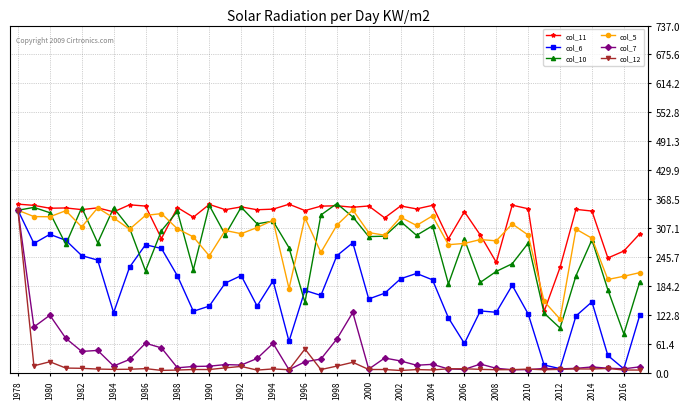

What is the value of the col_6 point at the 4th from the left?

281.1